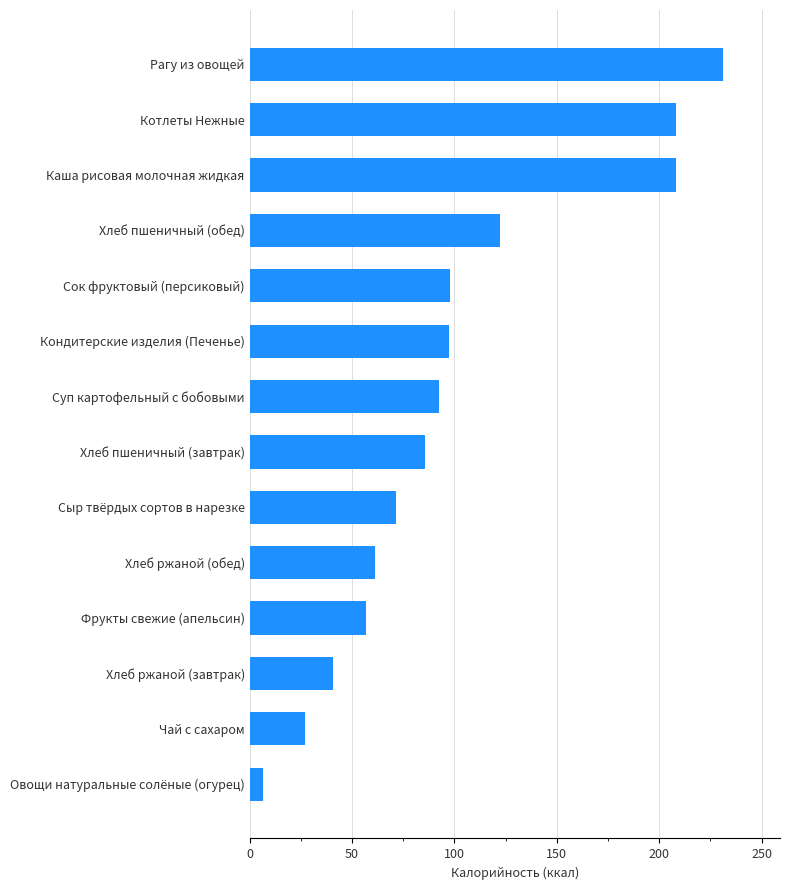

Where is the data nearest to the value 118?

Хлеб пшеничный (обед)